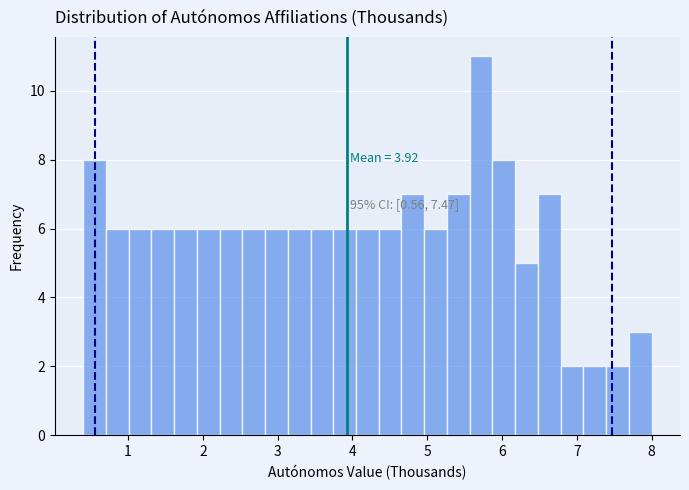

Around what value on the x-axis is the tallest bar? Give the approximate position of its centre, as read against the axis.

5.7